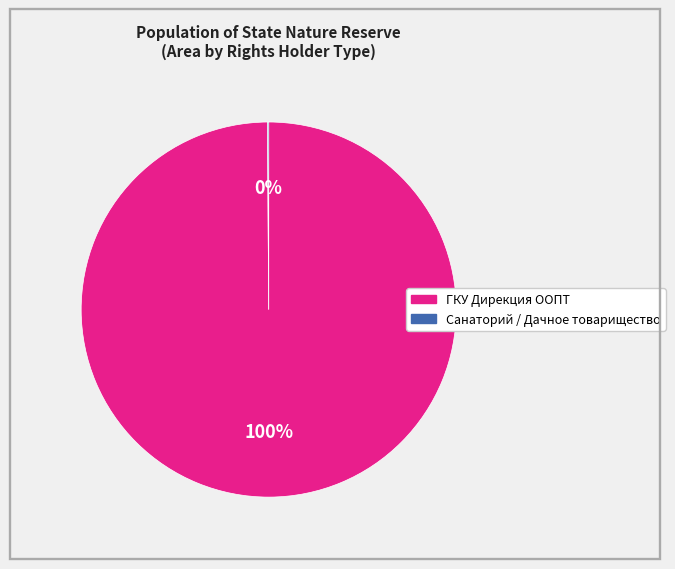

To the nearest percent, what is the average slice percentage?

50%